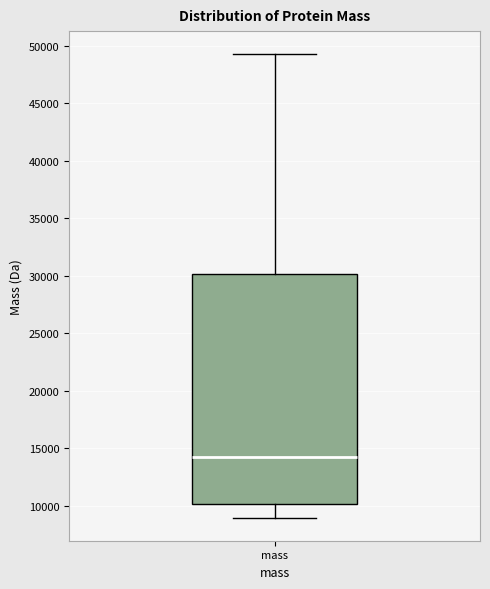

Transcribe this box plot: give where the median line is, the range the box spans, and where the two whiskers end, as read against the y-axis. The values are not printed on the chart, so give them approximately, as read against the axis.

median 14500, box 10000 to 30000, whiskers 9000 to 49000